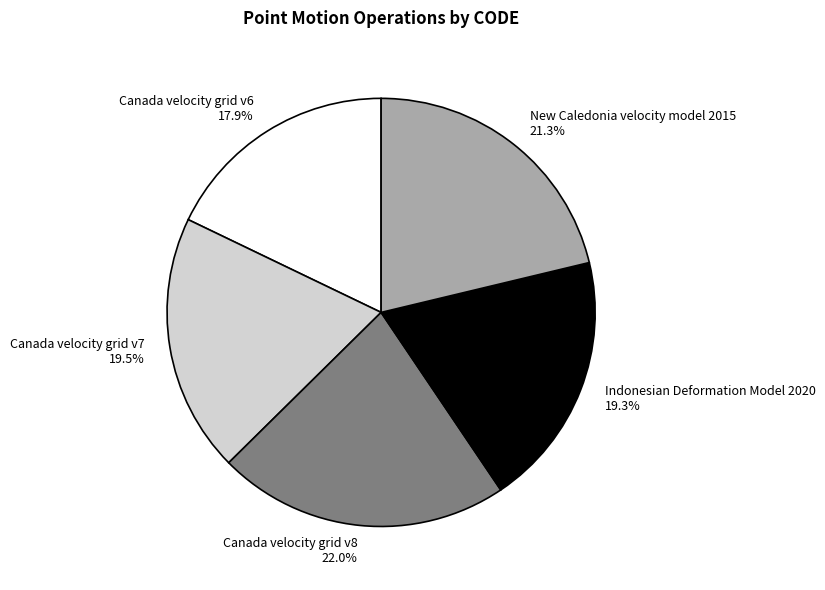

Is Canada velocity grid v8 the majority of the pie?

No